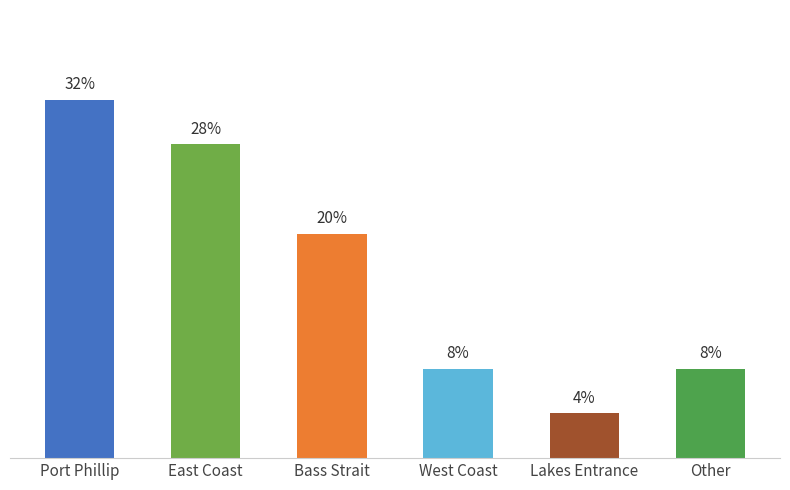

How many series are shown in this chart?

1